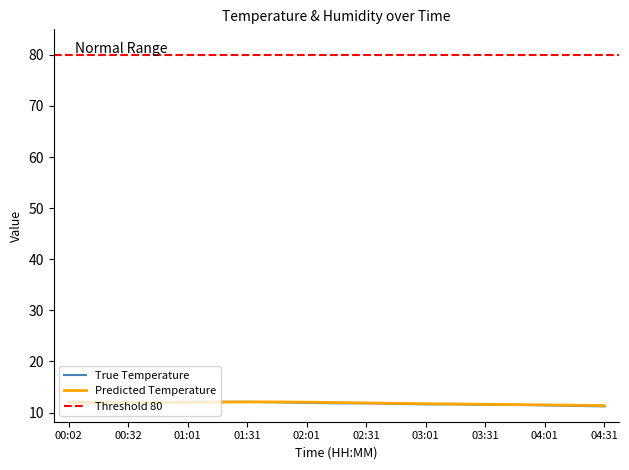

Reading left to right, extract all data points from this chart.

00:02=12.0	00:17=11.9	00:32=11.9	00:46=12.0	01:01=12.1	01:16=12.1	01:31=12.1	01:46=12.0	02:01=11.9	02:16=11.8	02:31=11.8	02:46=11.7	03:01=11.6	03:16=11.6	03:31=11.5	03:46=11.5	04:01=11.4	04:16=11.3	04:31=11.2